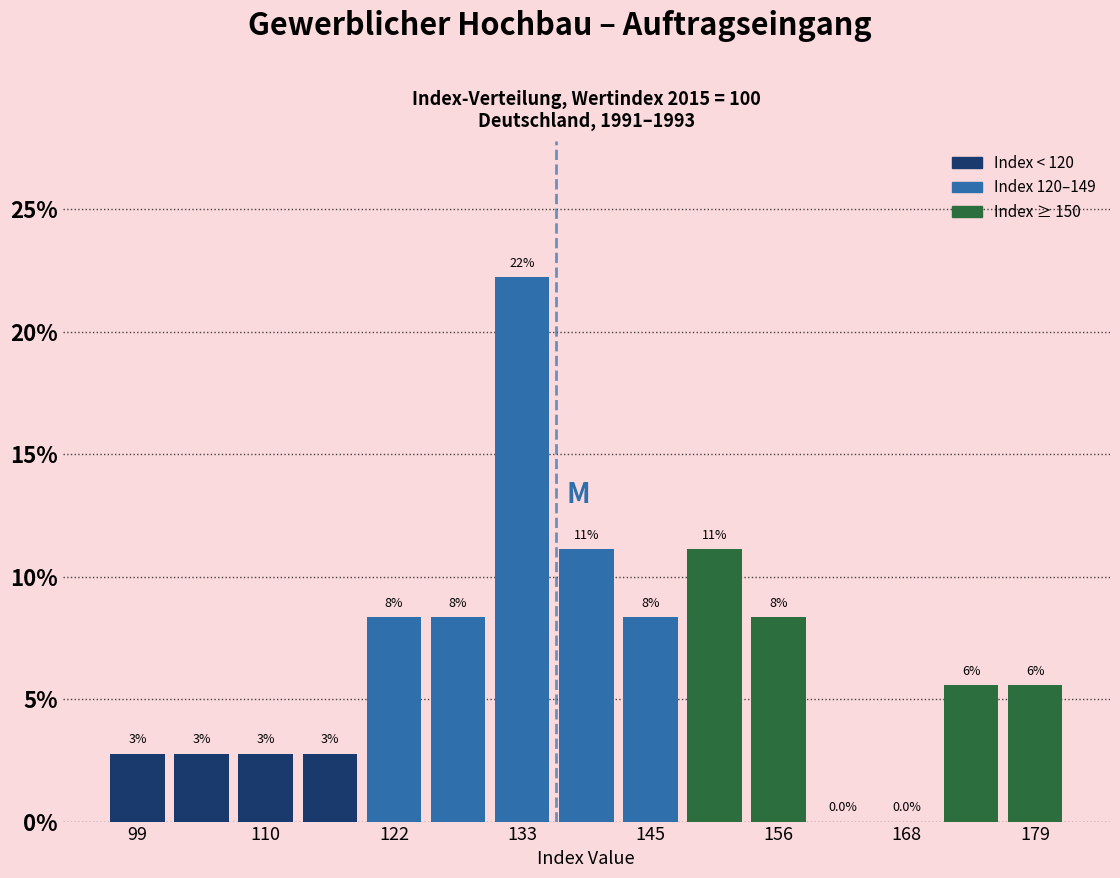

Read against the x-axis, roughly where is the centre of the tallest bar?

134